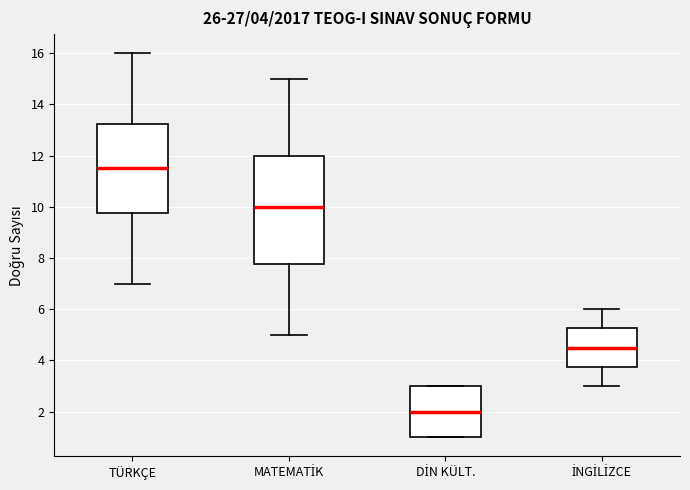

Which box's median line is the highest?

TÜRKÇE